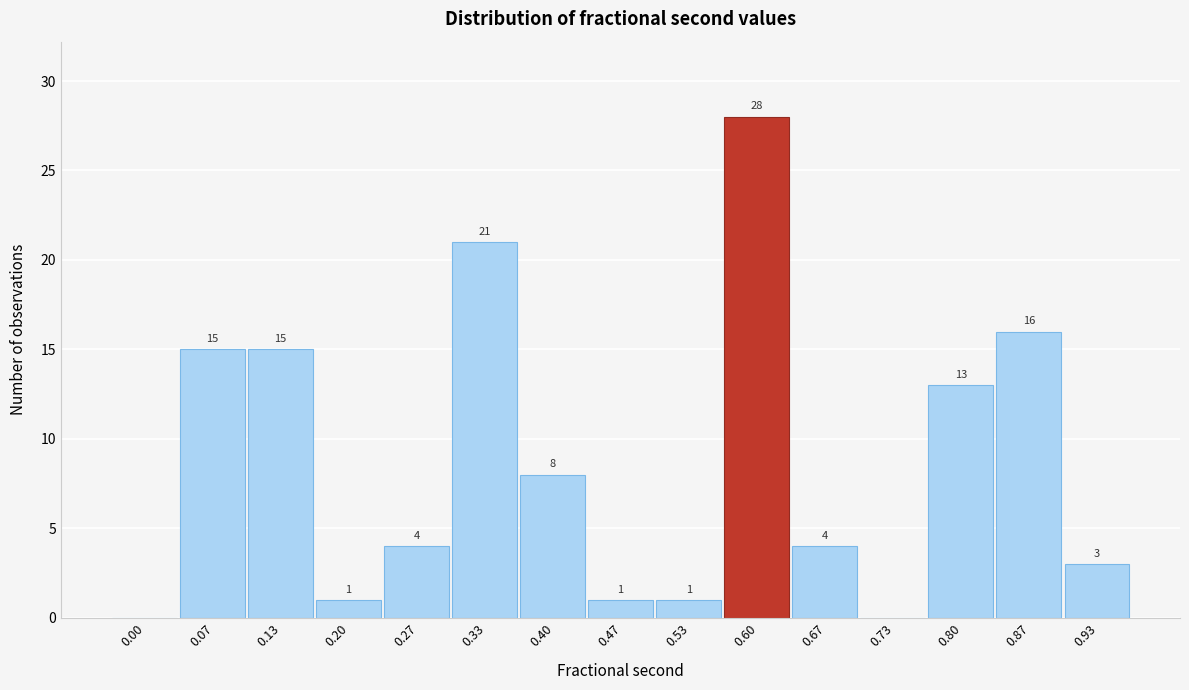

Reading right to left, what are all the values shown in this chart?

0.93=3	0.87=16	0.80=13	0.73=0	0.67=4	0.60=28	0.53=1	0.47=1	0.40=8	0.33=21	0.27=4	0.20=1	0.13=15	0.07=15	0.00=0